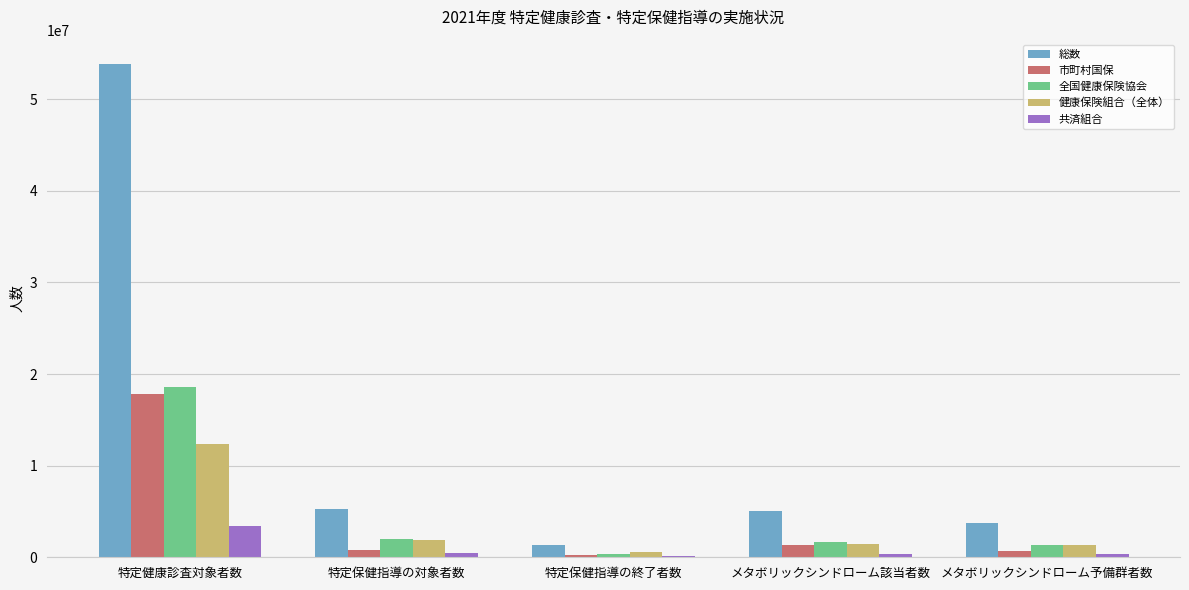

How many categories are shown in the chart?

5